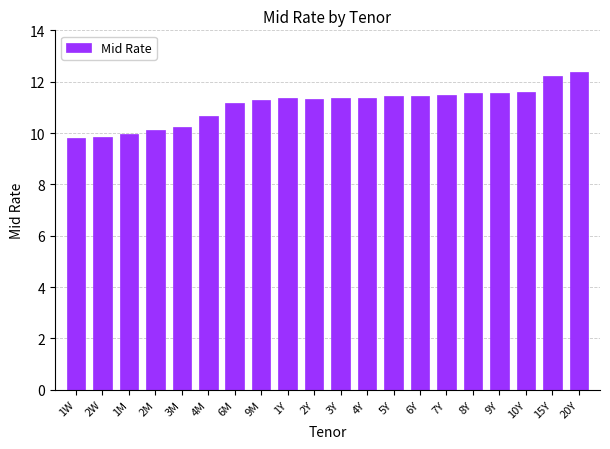

What is the difference between the values at 6Y and 1W?

1.6